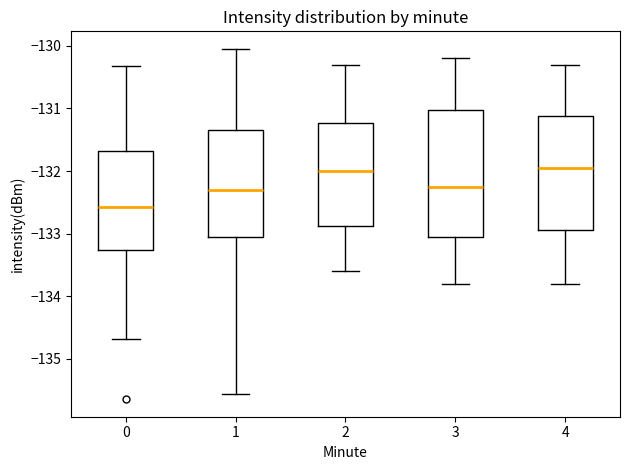

Reading left to right, transcribe this box plot: for each box, give where its median line is, the range the box spans, and where its two whiskers end, as read against the y-axis. The values are not printed on the chart, so give them approximately, as read against the axis.

0: median -132.6, box -133.3 to -131.7, whiskers -134.7 to -130.3
1: median -132.3, box -133.1 to -131.3, whiskers -135.6 to -130.0
2: median -132.0, box -132.9 to -131.2, whiskers -133.6 to -130.3
3: median -132.2, box -133.0 to -131.0, whiskers -133.8 to -130.2
4: median -131.9, box -132.9 to -131.1, whiskers -133.8 to -130.3